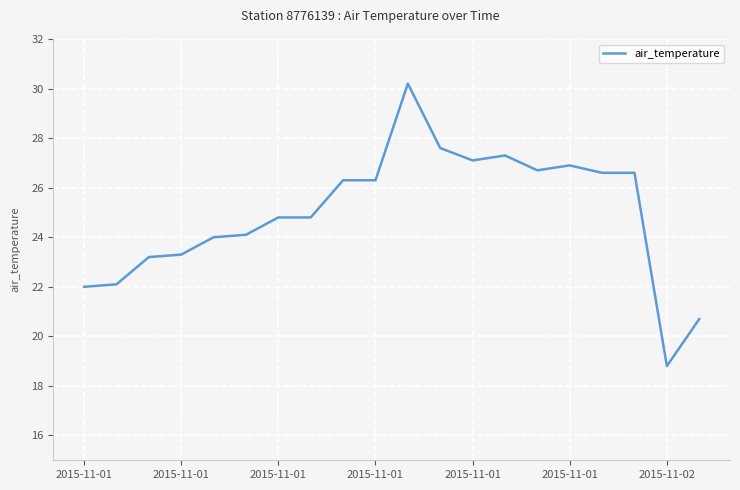

How many lines are shown in the chart?

1